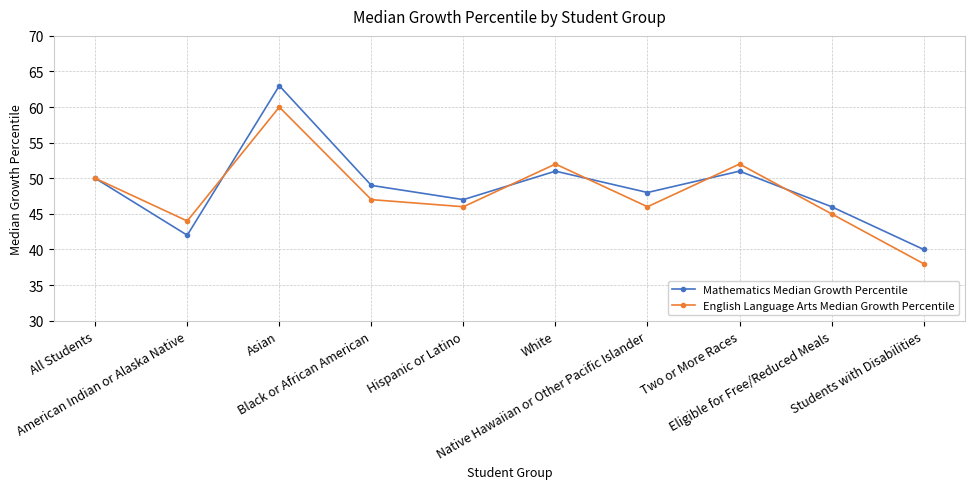

Which series has the largest total across all categories?

Mathematics Median Growth Percentile